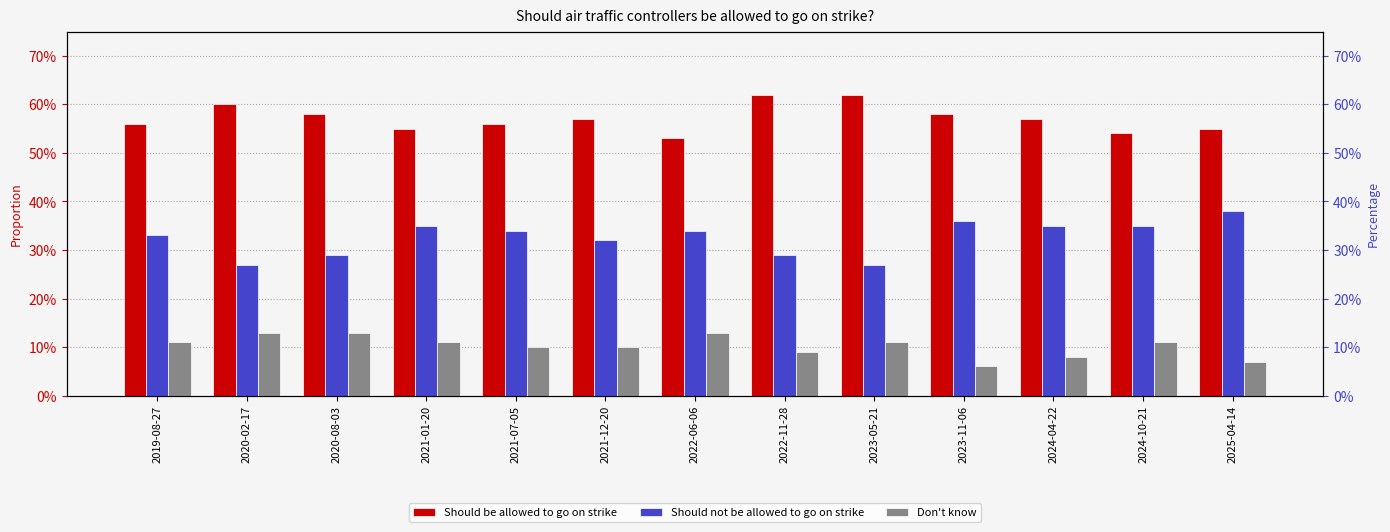

Which series changed the most between 2020-08-03 and 2024-04-22?

Should not be allowed to go on strike